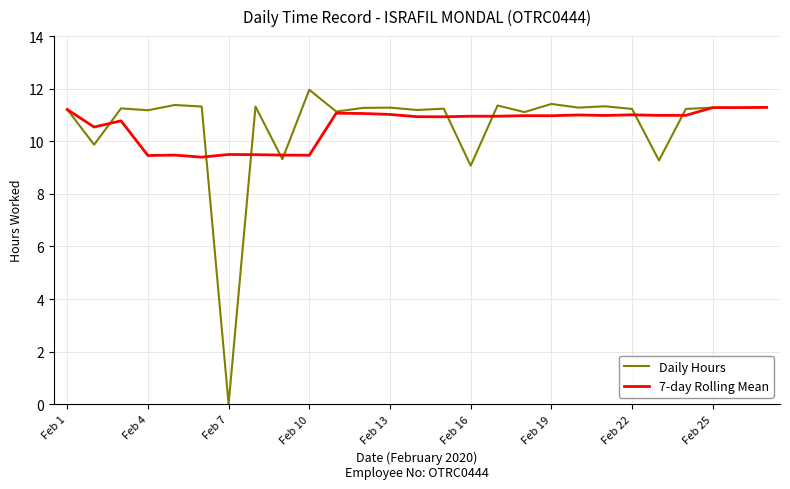

What is the difference between the maximum and minimum values in the 7-day Rolling Mean series?

1.9